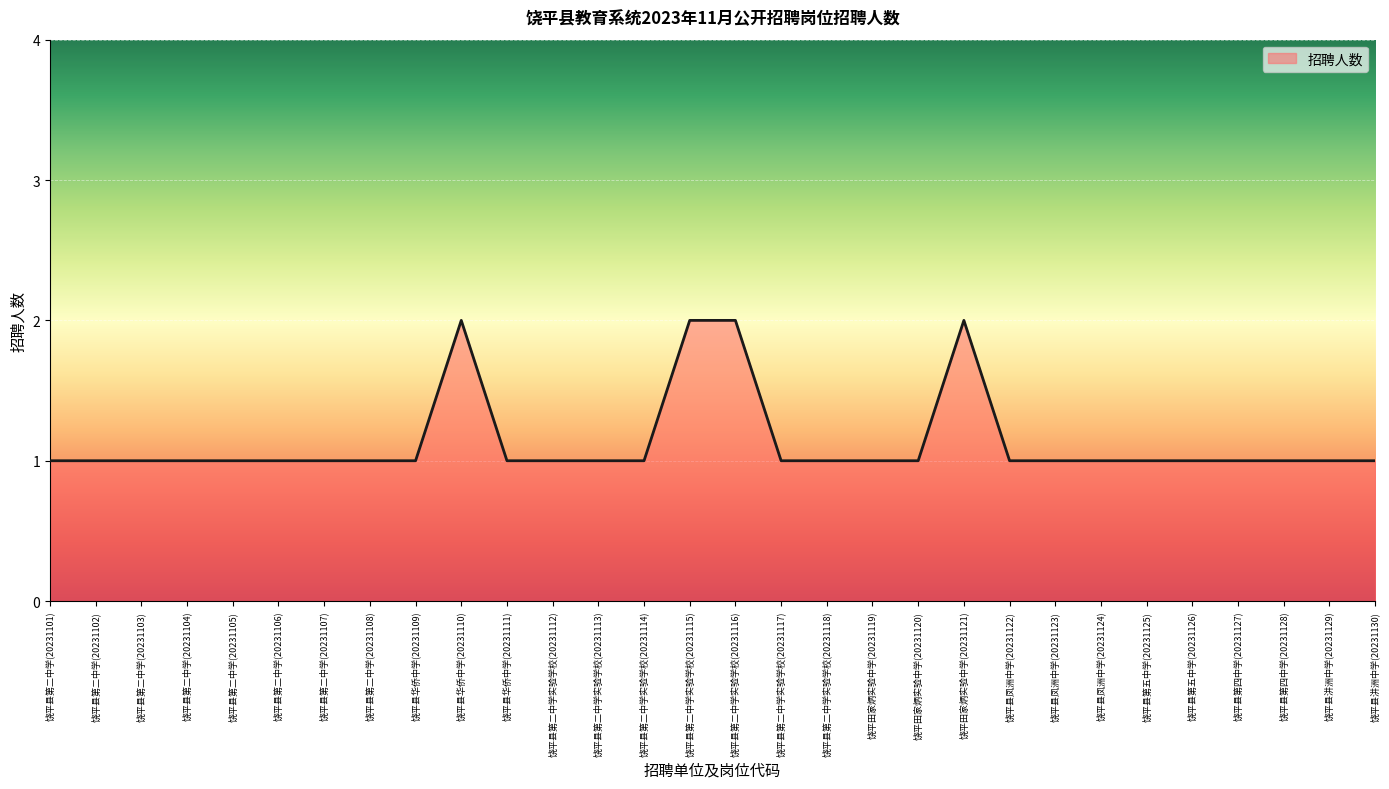

Reading left to right, extract all data points from this chart.

1	1	1	1	1	1	1	1	1	2	1	1	1	1	2	2	1	1	1	1	2	1	1	1	1	1	1	1	1	1